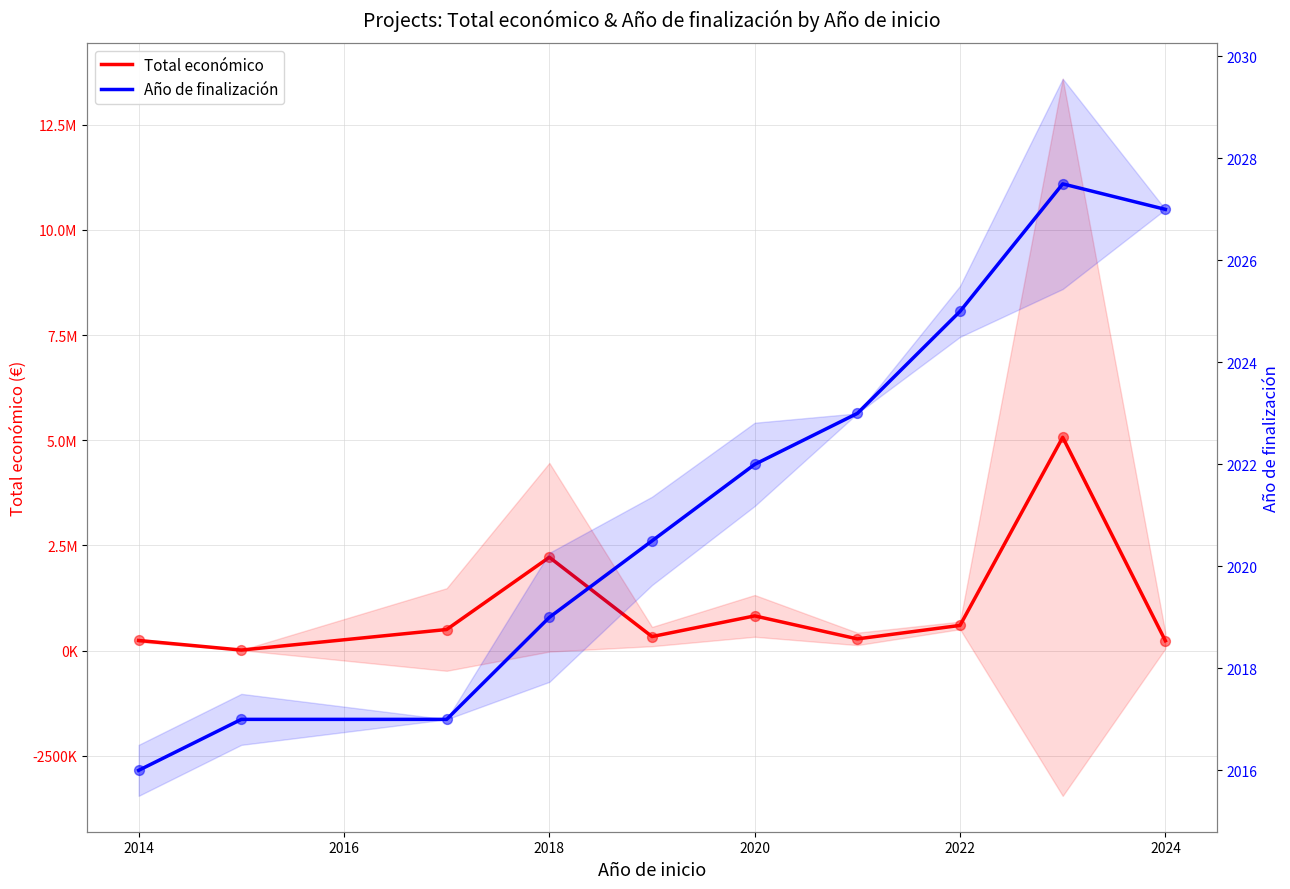

Which series contains the lowest Y value?

Año de finalización